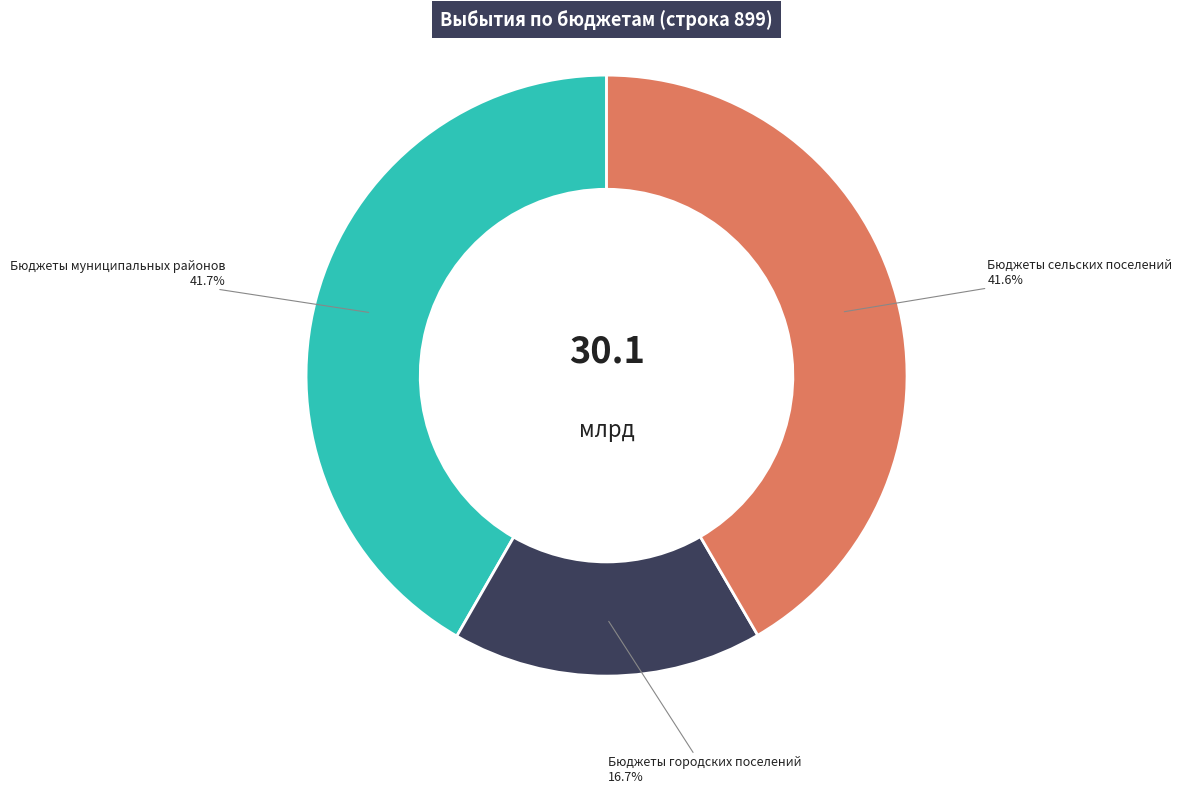

Is there any slice that represents more than half of the pie?

No